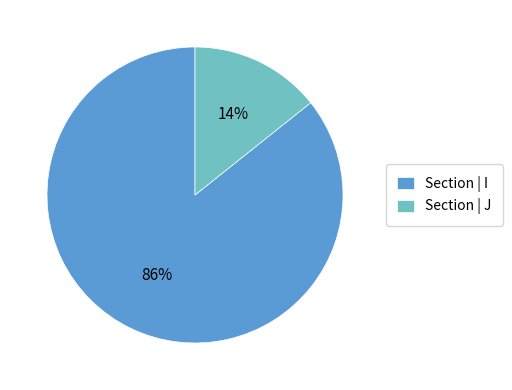

To the nearest percent, what percentage of the pie is Section | J?

14%